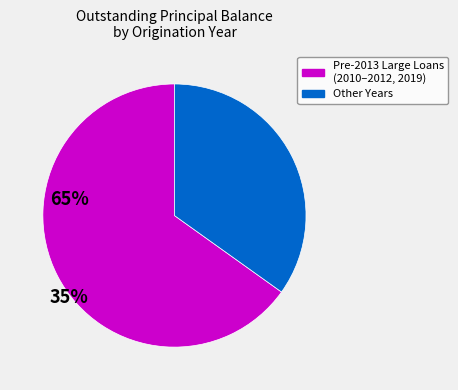

Is there a majority slice in this chart?

Yes